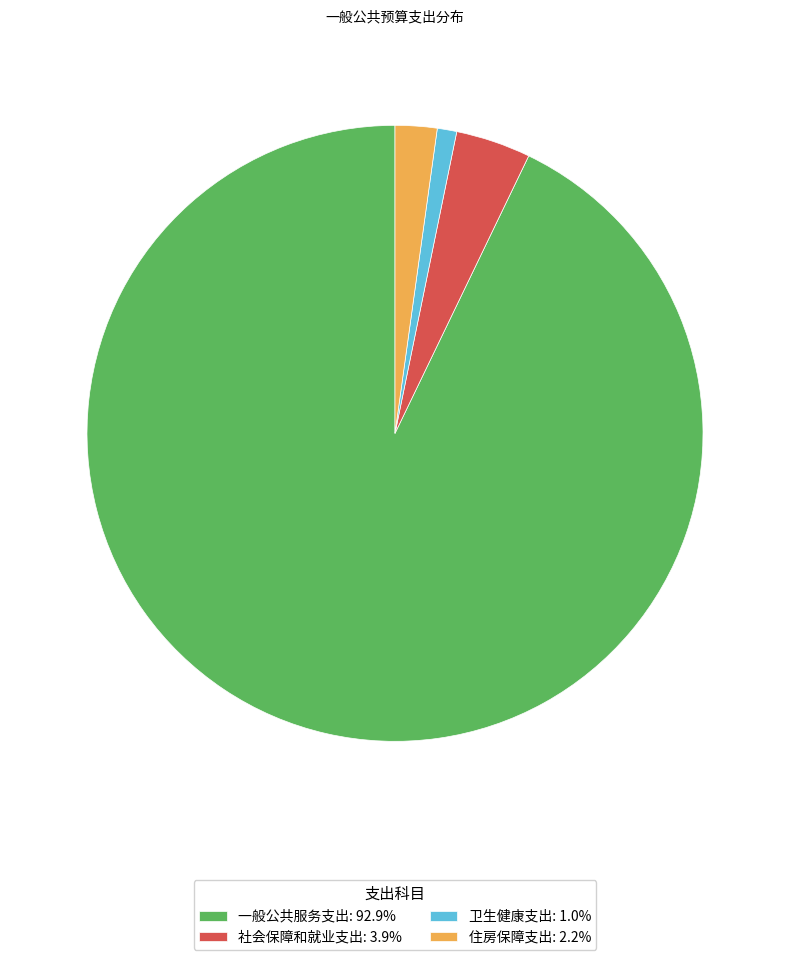

Count the number of slices in the pie.

4